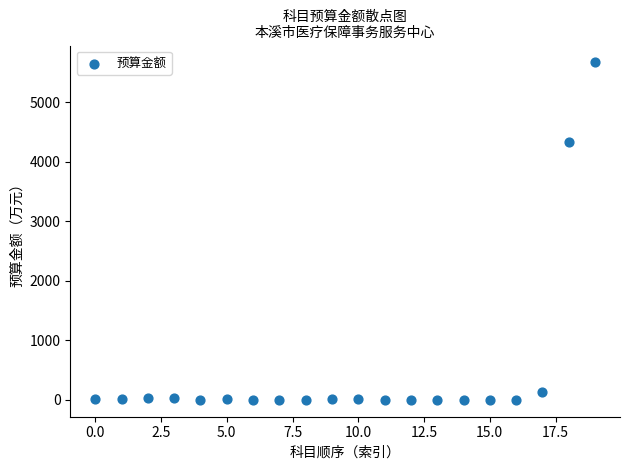

What Y value in the scatter plot is closest to 2832?

4337.0